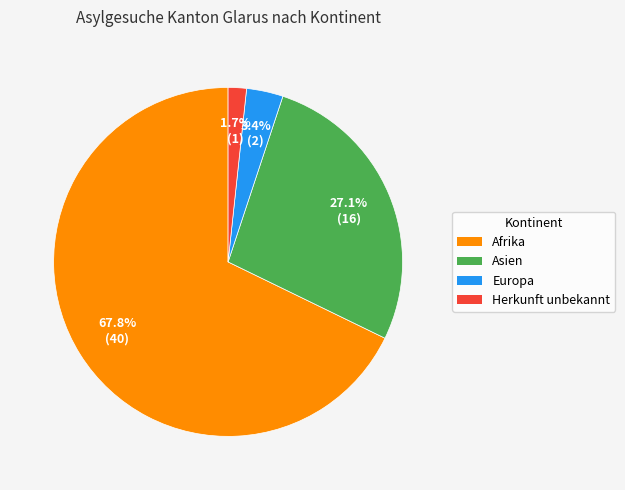

To the nearest percent, what percentage of the pie is Asien?

27%